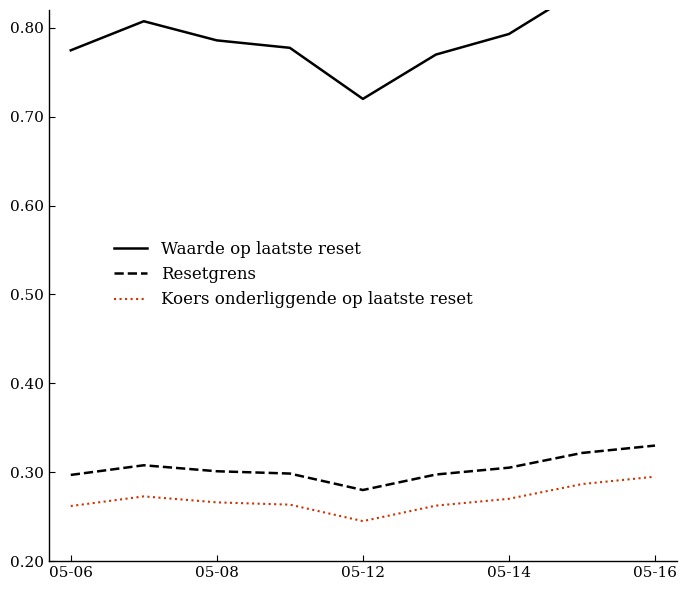

What is the sum of all Waarde op laatste reset values?

7.1